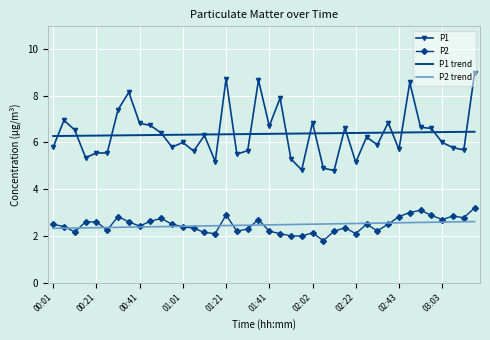

Which series has the widest spread of values?

P1